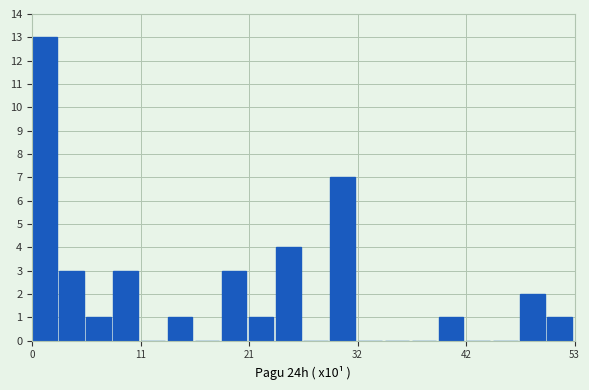

Around what value on the x-axis is the tallest bar? Give the approximate position of its centre, as read against the axis.

2